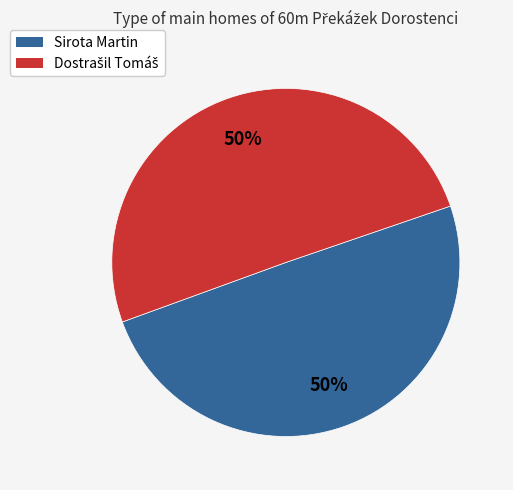

Is it true that Sirota Martin is 50% of the pie?

True